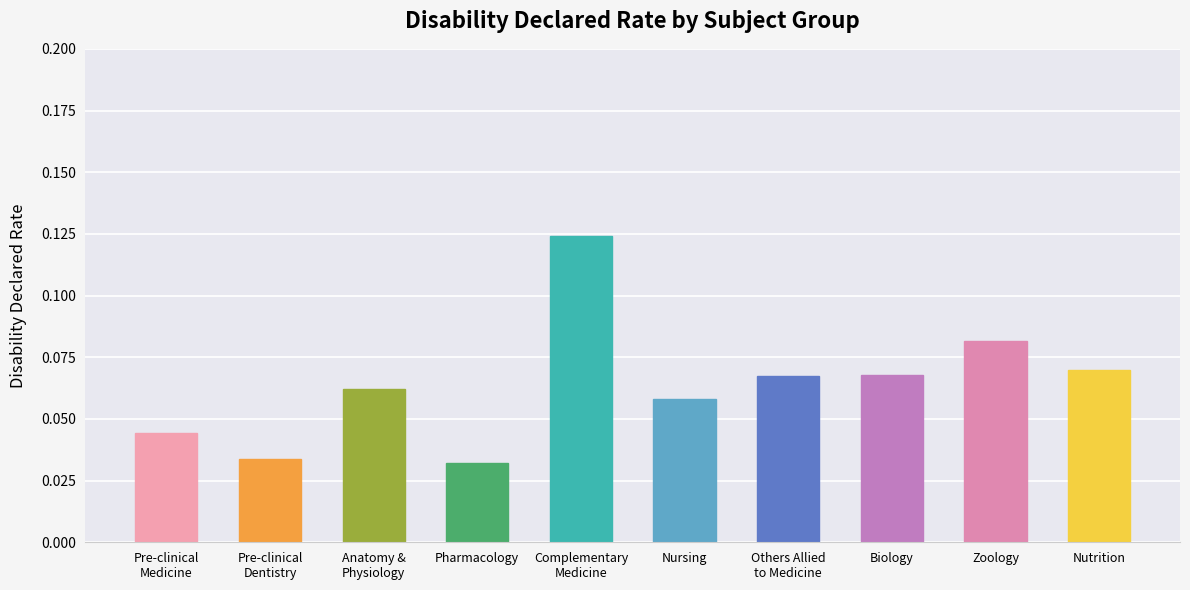

What is the sum of all values?

0.6